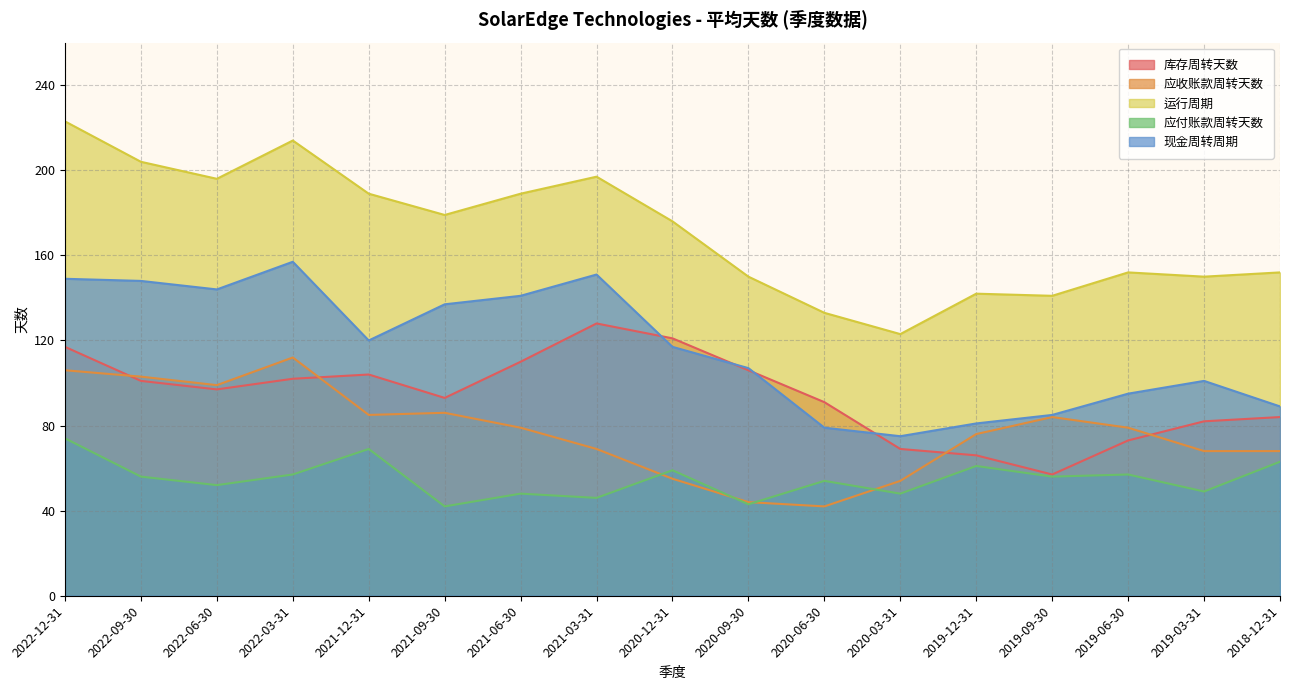

Which has a higher value, 2019-12-31 or 2018-12-31?

2018-12-31